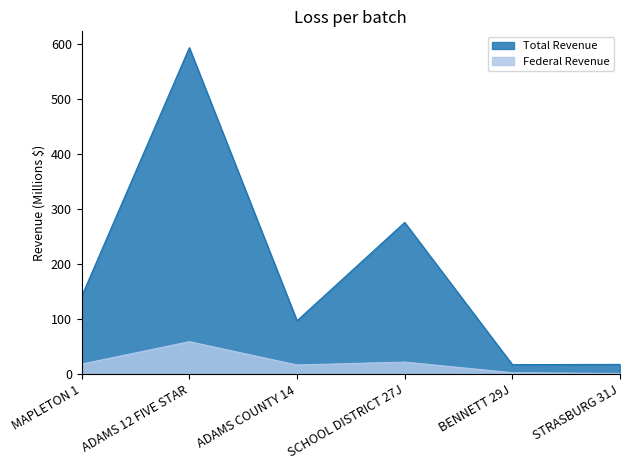

True or false: Total Revenue and Federal Revenue intersect in this chart.

False